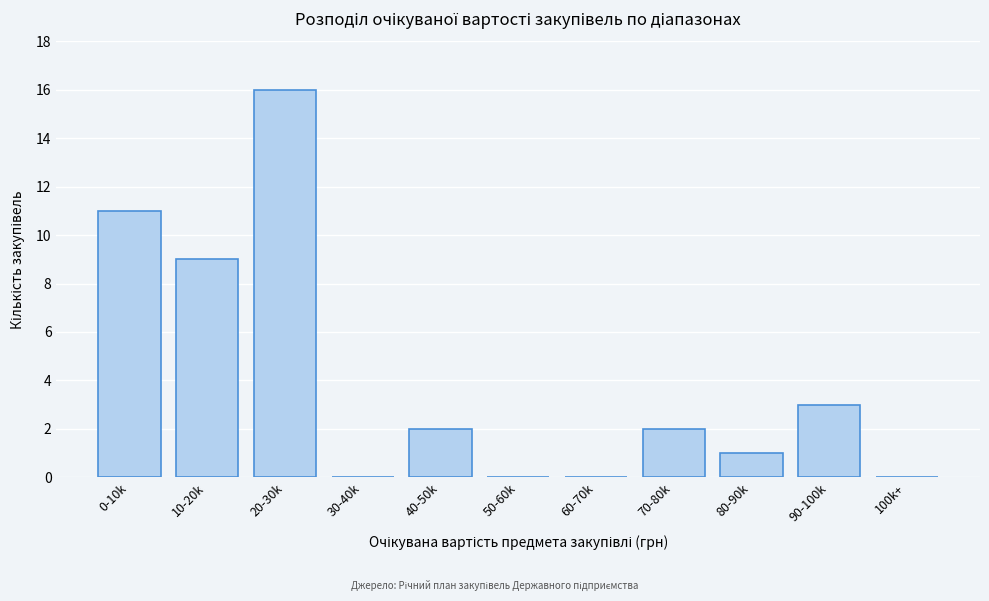

Reading left to right, extract all data points from this chart.

0-10k=11	10-20k=9	20-30k=16	30-40k=0	40-50k=2	50-60k=0	60-70k=0	70-80k=2	80-90k=1	90-100k=3	100k+=0